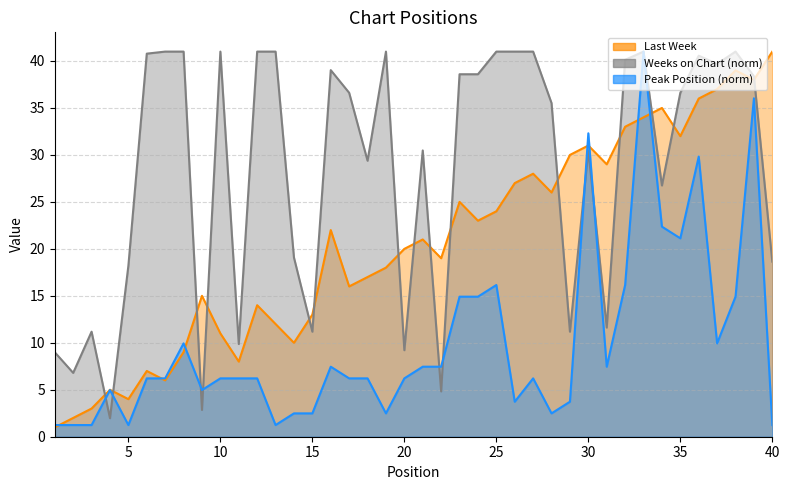

Rank the categories by Last Week value from lowest to highest.

1, 2, 3, 5, 4, 7, 6, 11, 8, 14, 10, 13, 15, 12, 9, 17, 18, 19, 22, 20, 21, 16, 24, 25, 23, 28, 26, 27, 31, 29, 30, 35, 32, 33, 34, 36, 37, 39, 38, 40